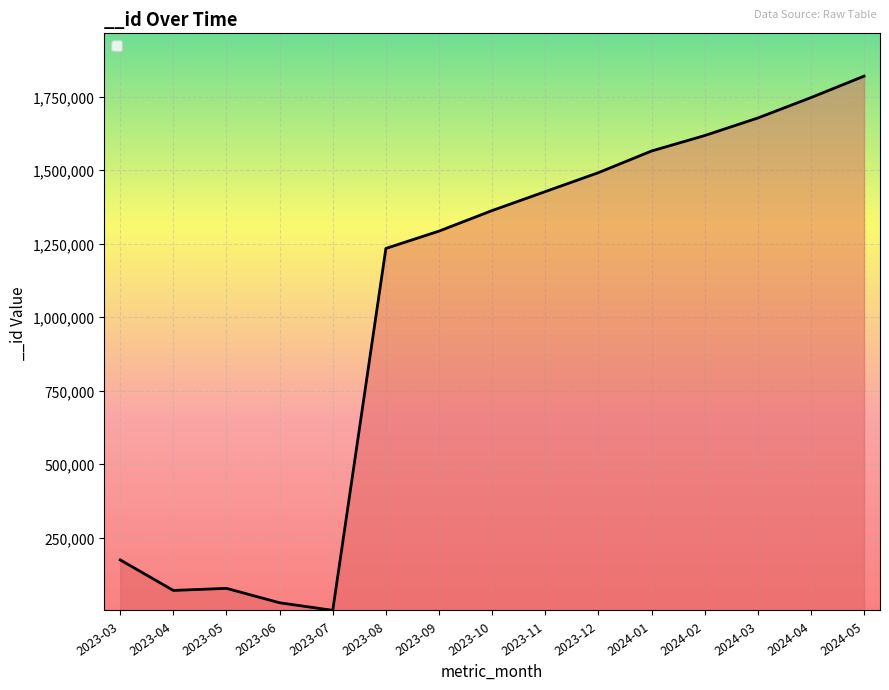

Which category has the highest value across all series?

2024-05